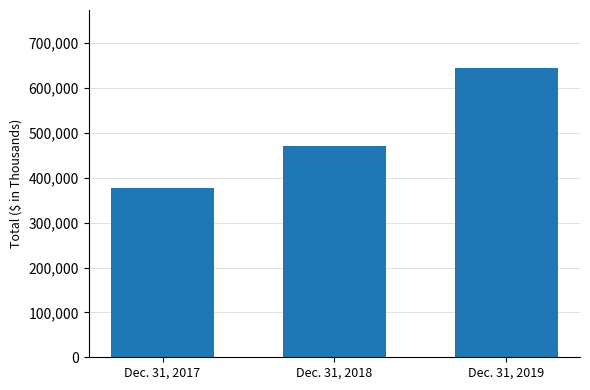

Read the value at Dec. 31, 2018.

469577